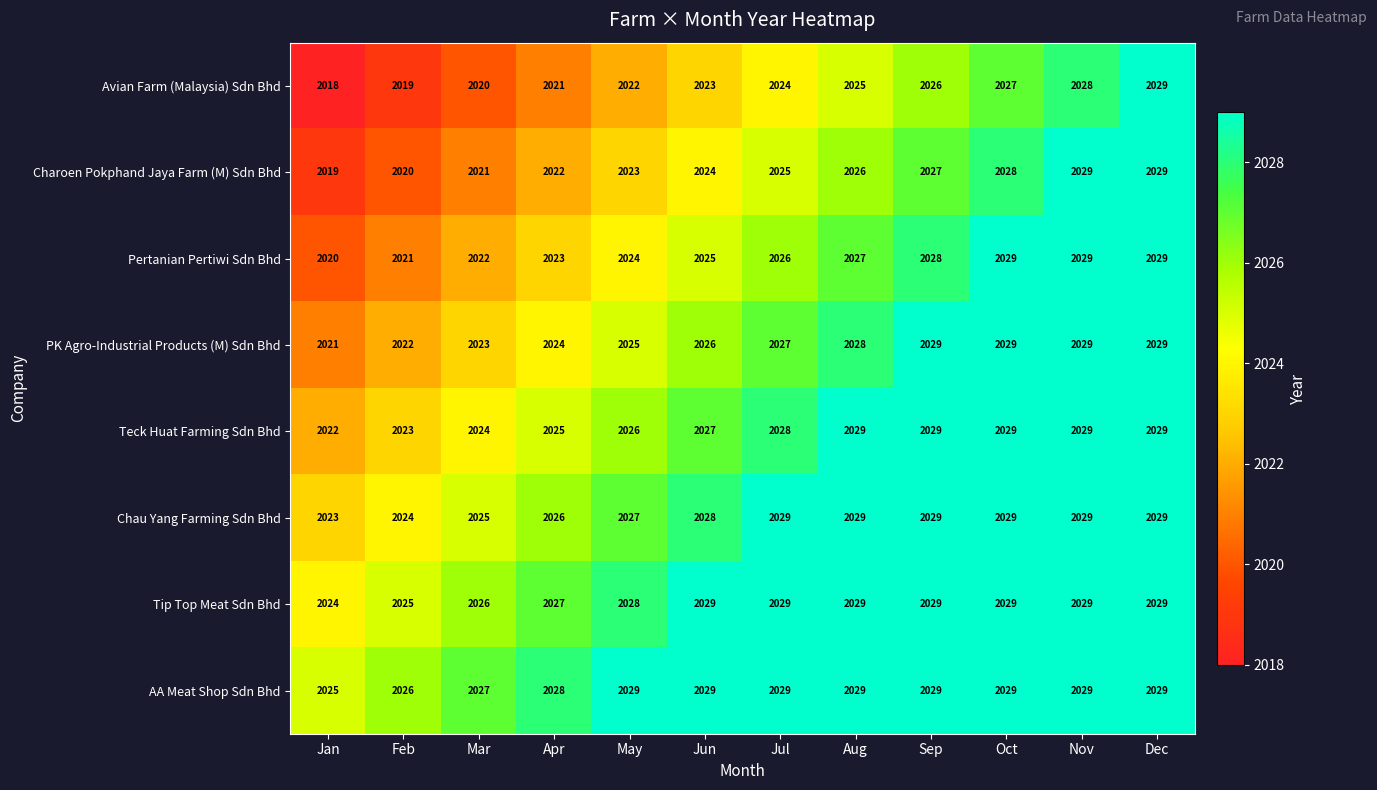

What value does the Charoen Pokphand Jaya Farm (M) Sdn Bhd series have at Jul?

2025